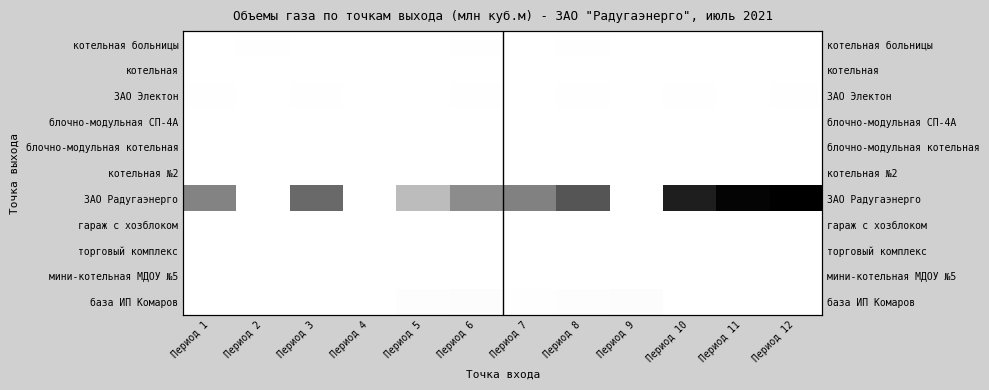

Which label corresponds to the smallest value in the chart?

Период 1